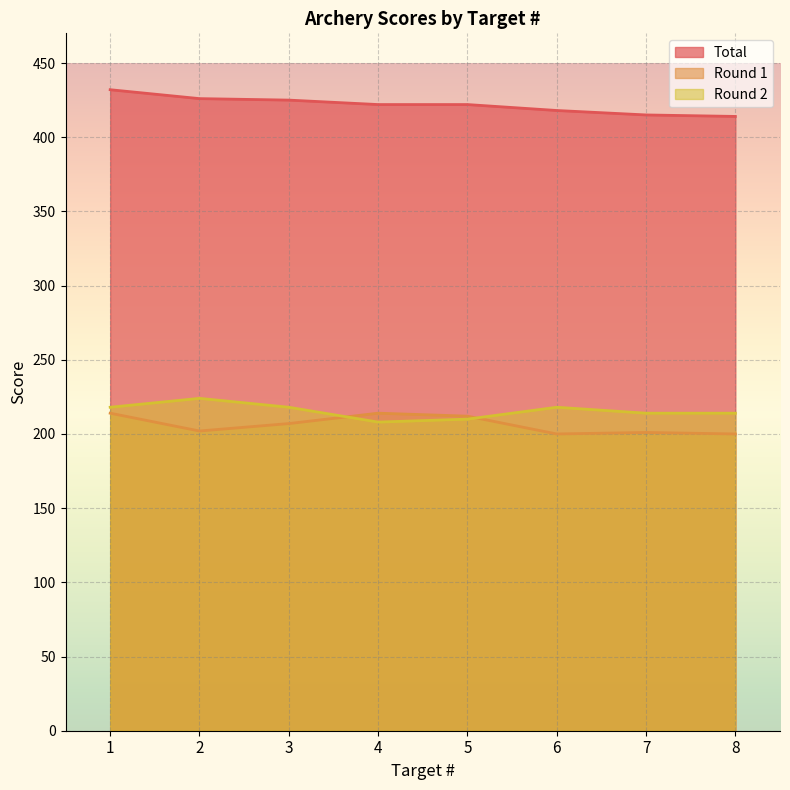

Where is the first local minimum for Round 1?

2